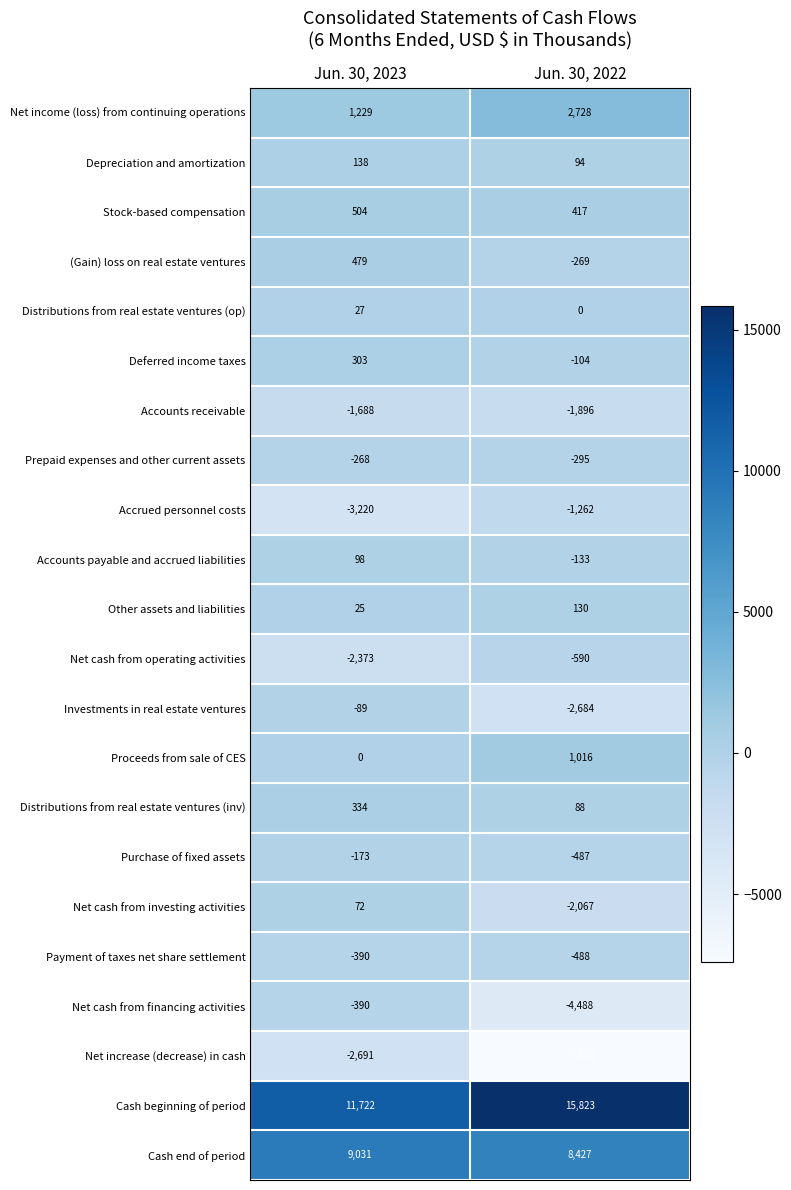

Rank the series at Jun. 30, 2022 from highest to lowest value.

Cash beginning of period, Cash end of period, Net income (loss) from continuing operations, Proceeds from sale of CES, Stock-based compensation, Other assets and liabilities, Depreciation and amortization, Distributions from real estate ventures (inv), Distributions from real estate ventures (op), Deferred income taxes, Accounts payable and accrued liabilities, (Gain) loss on real estate ventures, Prepaid expenses and other current assets, Purchase of fixed assets, Payment of taxes net share settlement, Net cash from operating activities, Accrued personnel costs, Accounts receivable, Net cash from investing activities, Investments in real estate ventures, Net cash from financing activities, Net increase (decrease) in cash